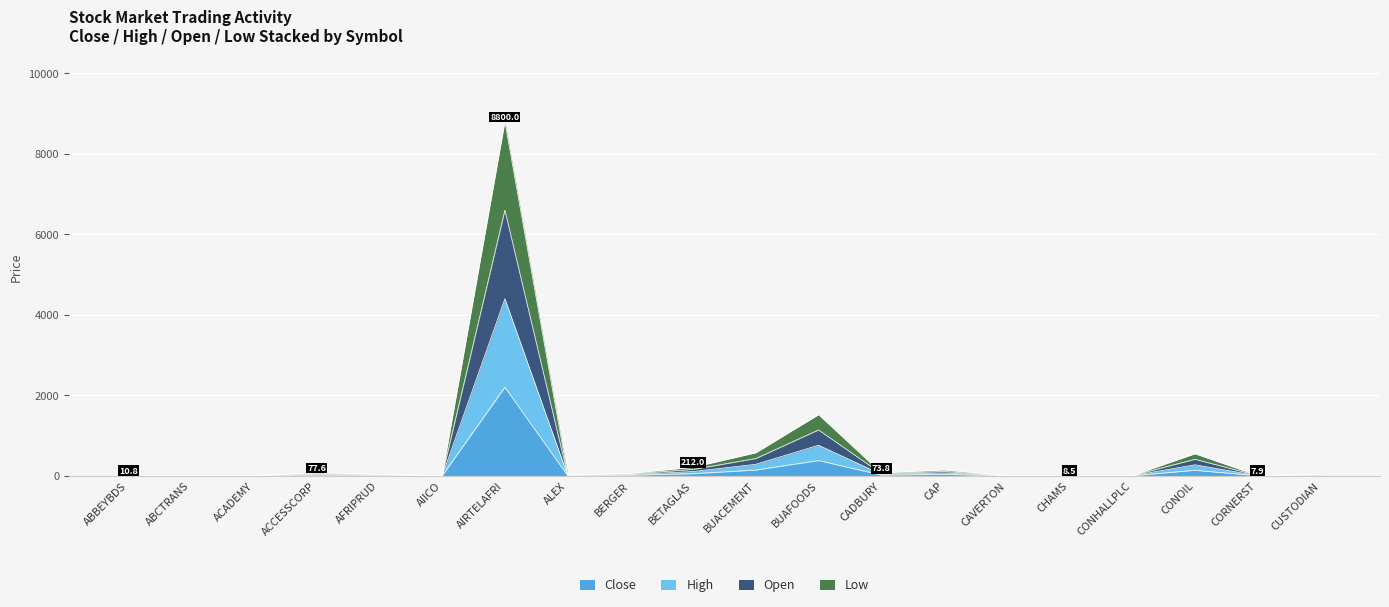

At which label does Close reach its peak?

AIRTELAFRI